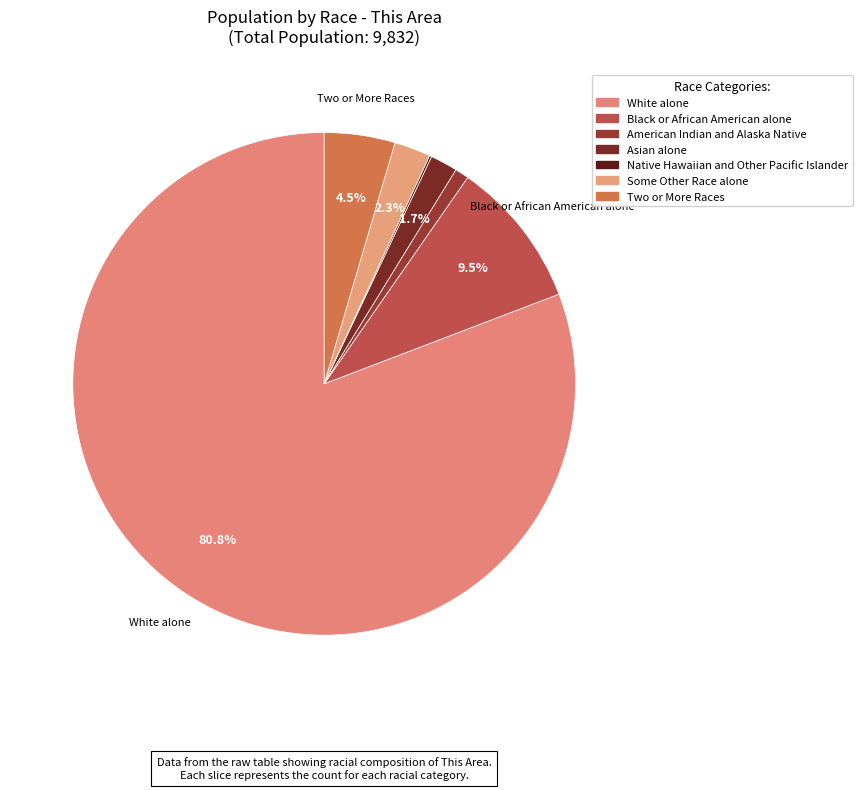

How much of the chart is everything except Asian alone?

98.3%